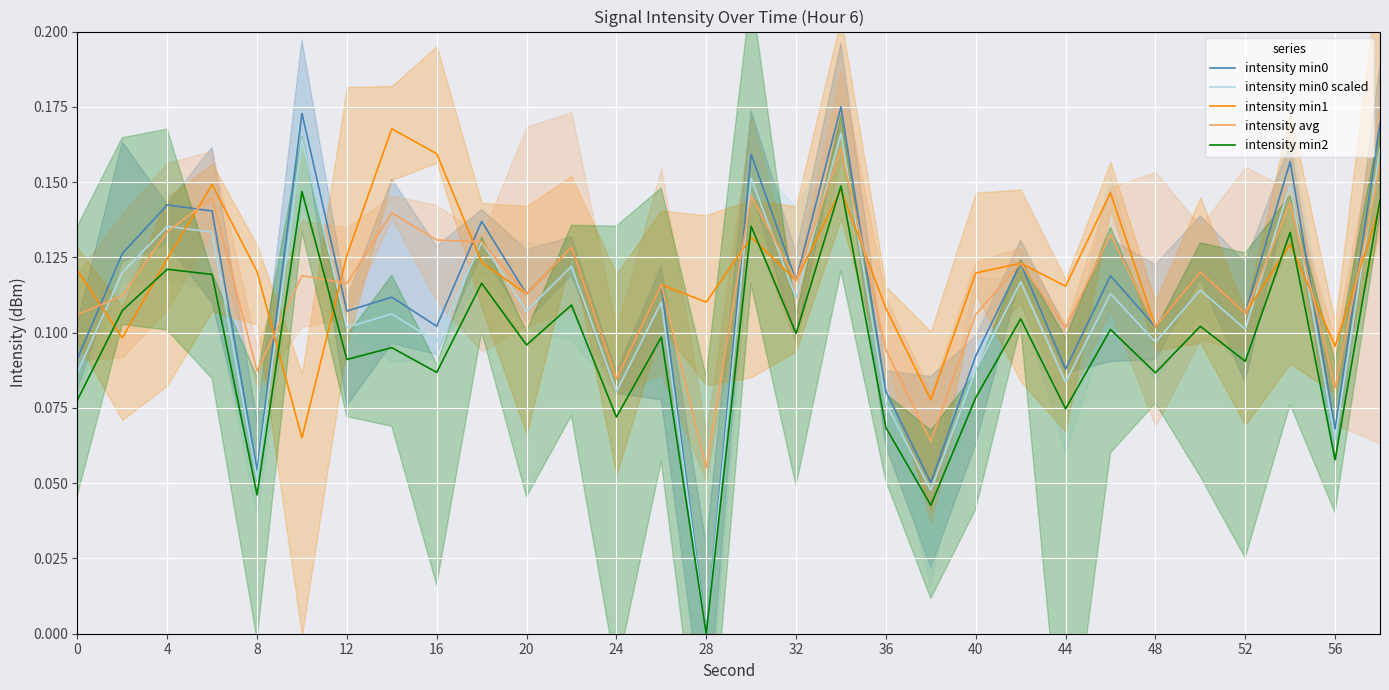

At which category does intensity min0 reach its first local valley?

8